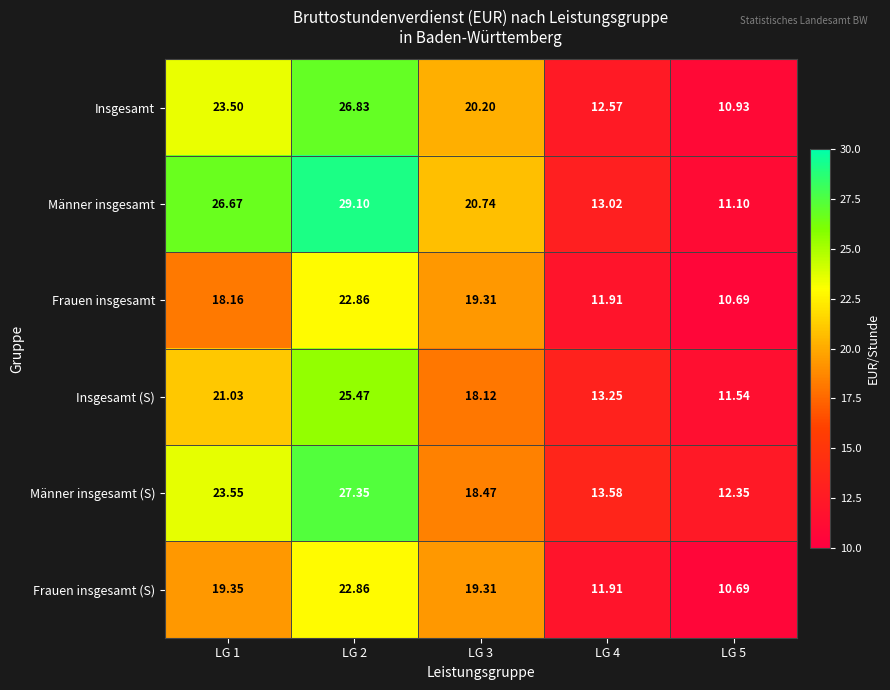

Between LG 3 and LG 4, which series saw the biggest shift?

Männer insgesamt